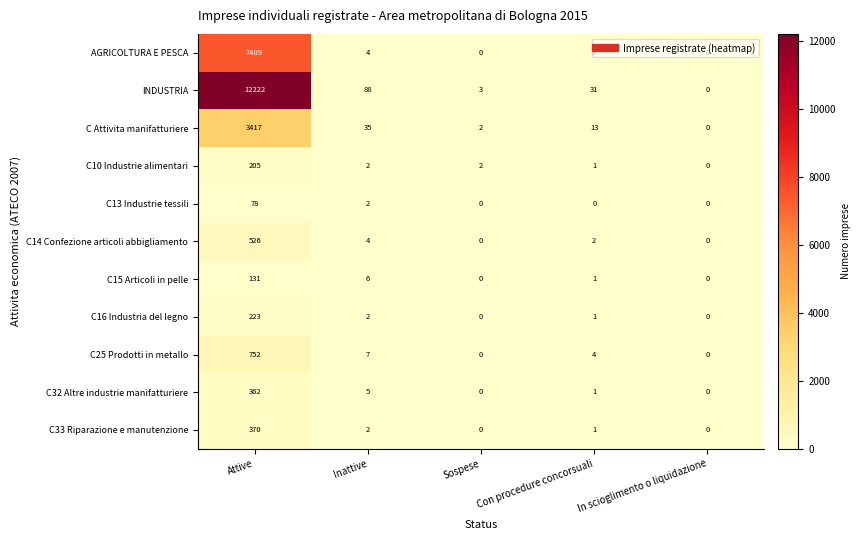

What is the total value across all series at Con procedure concorsuali?

58